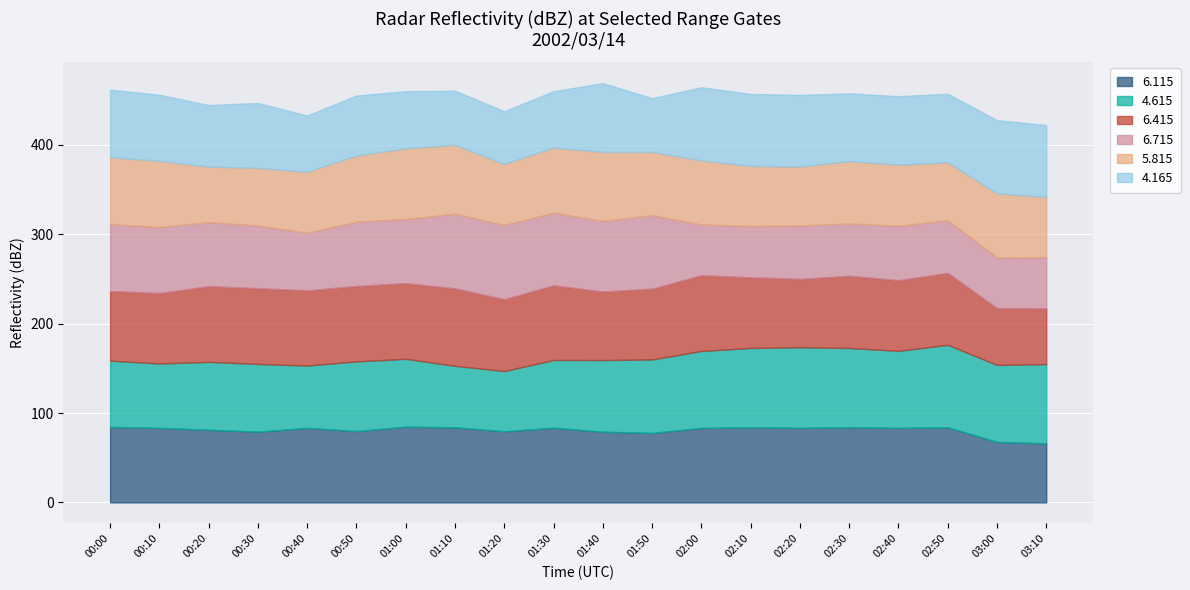

Reading right to left, list all the values displayed in this chart.

  6.115: 03:10=66.0	03:00=67.7	02:50=84.0	02:40=83.4	02:30=84.0	02:20=83.4	02:10=84.0	02:00=83.3	01:50=77.7	01:40=79.1	01:30=83.5	01:20=79.6	01:10=84.0	01:00=84.7	00:50=79.8	00:40=83.4	00:30=79.1	00:20=81.3	00:10=83.4	00:00=84.4
  4.615: 03:10=88.7	03:00=86.1	02:50=92.3	02:40=86.1	02:30=88.7	02:20=90.2	02:10=88.7	02:00=86.1	01:50=82.2	01:40=80.1	01:30=75.8	01:20=67.3	01:10=68.8	01:00=75.9	00:50=77.9	00:40=69.7	00:30=75.8	00:20=75.9	00:10=72.0	00:00=74.2
  6.415: 03:10=62.3	03:00=63.6	02:50=80.4	02:40=79.1	02:30=80.8	02:20=76.4	02:10=79.1	02:00=84.8	01:50=79.2	01:40=76.7	01:30=83.5	01:20=80.4	01:10=86.6	01:00=84.7	00:50=84.4	00:40=84.1	00:30=84.7	00:20=84.7	00:10=78.8	00:00=77.8
  6.715: 03:10=57.4	03:00=56.7	02:50=58.8	02:40=60.8	02:30=58.5	02:20=59.7	02:10=57.4	02:00=56.7	01:50=82.2	01:40=79.0	01:30=81.2	01:20=83.0	01:10=83.6	01:00=71.6	00:50=72.0	00:40=64.4	00:30=70.0	00:20=71.6	00:10=73.8	00:00=75.0
  5.815: 03:10=67.2	03:00=71.7	02:50=64.9	02:40=68.3	02:30=69.8	02:20=66.0	02:10=67.2	02:00=71.7	01:50=70.7	01:40=77.2	01:30=72.9	01:20=68.3	01:10=77.1	01:00=79.1	00:50=73.9	00:40=68.3	00:30=64.6	00:20=62.1	00:10=74.1	00:00=74.8
  4.165: 03:10=80.5	03:00=81.8	02:50=76.7	02:40=76.7	02:30=75.8	02:20=80.1	02:10=80.5	02:00=81.8	01:50=60.2	01:40=76.9	01:30=63.1	01:20=59.0	01:10=60.4	01:00=64.0	00:50=67.1	00:40=62.9	00:30=72.6	00:20=68.9	00:10=73.9	00:00=75.5